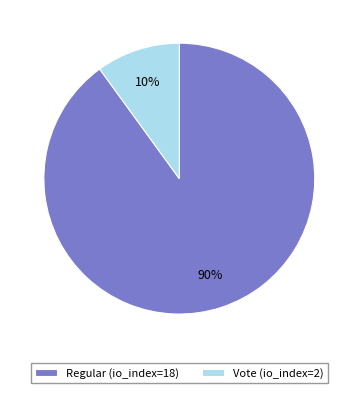

Is Vote (io_index=2) the majority of the pie?

No